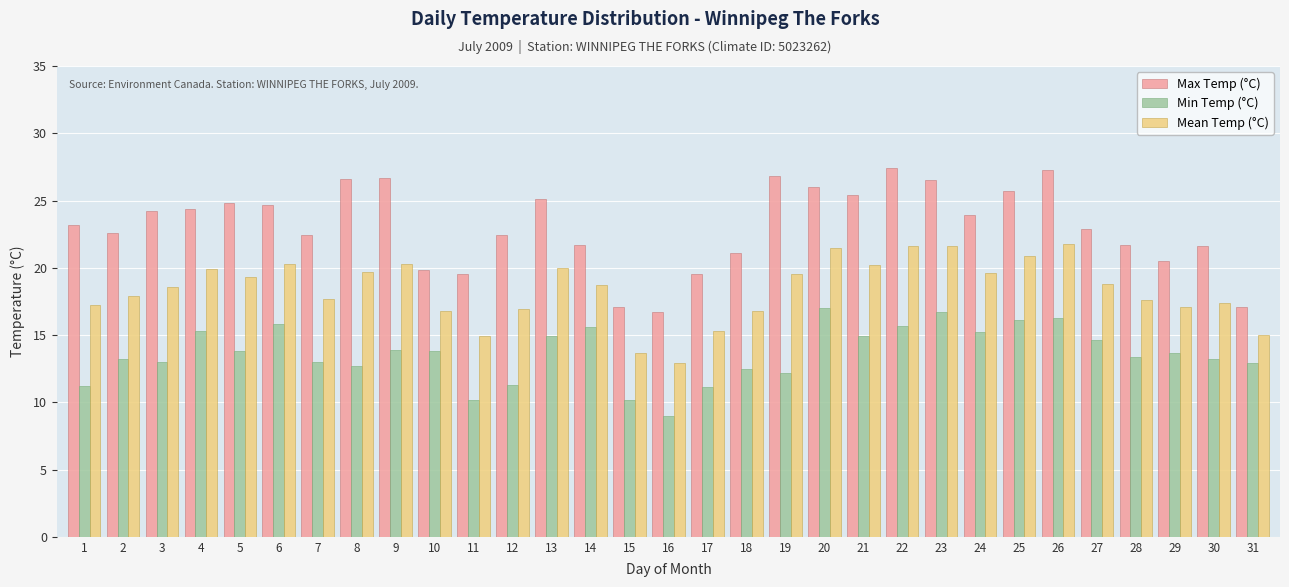

What is the difference between the Mean Temp (°C) values at 29 and 23?

4.5